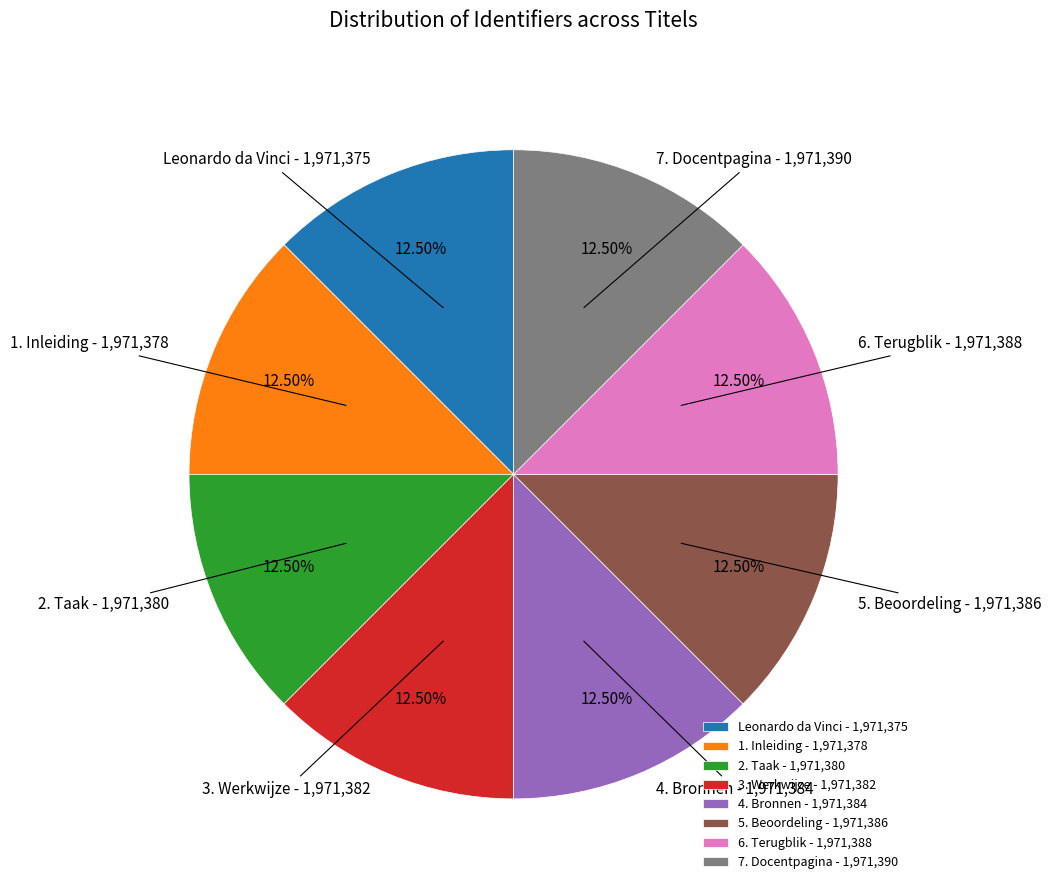

Approximately how many times larger is the value at 4. Bronnen compared to 3. Werkwijze?

1.0